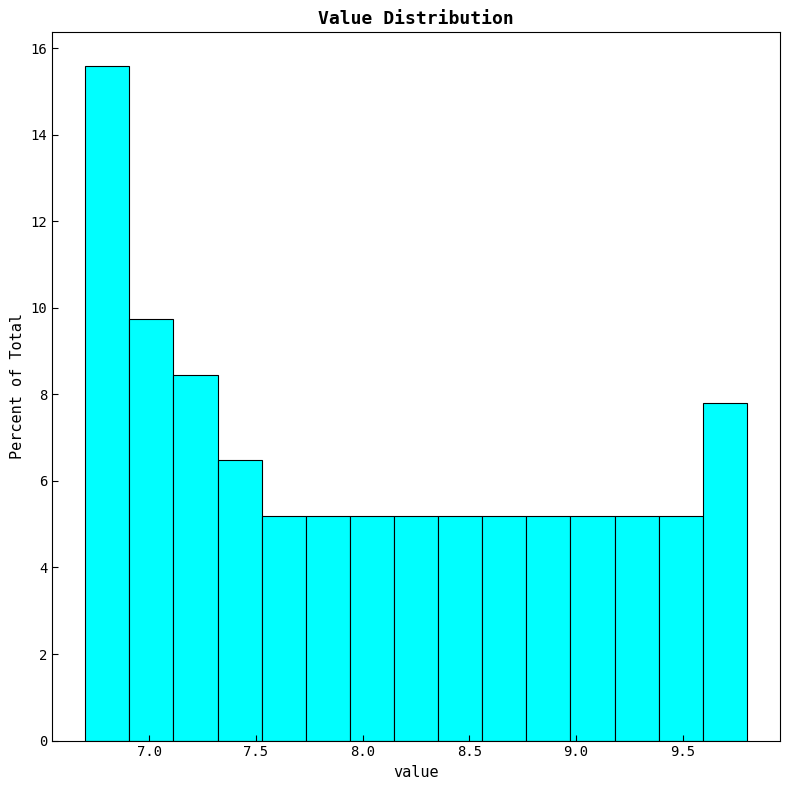

Reading left to right, transcribe this chart: for each bar, give the range it covers on the x-axis and its height. Neither the bar edges nor the heights are printed on the chart, so give them approximately, as read against the axes.

6.70 to 6.90: 15.6
6.90 to 7.10: 9.8
7.10 to 7.30: 8.4
7.30 to 7.55: 6.4
7.55 to 7.75: 5.2
7.75 to 7.95: 5.2
7.95 to 8.15: 5.2
8.15 to 8.35: 5.2
8.35 to 8.55: 5.2
8.55 to 8.75: 5.2
8.75 to 8.95: 5.2
8.95 to 9.20: 5.2
9.20 to 9.40: 5.2
9.40 to 9.60: 5.2
9.60 to 9.80: 7.8